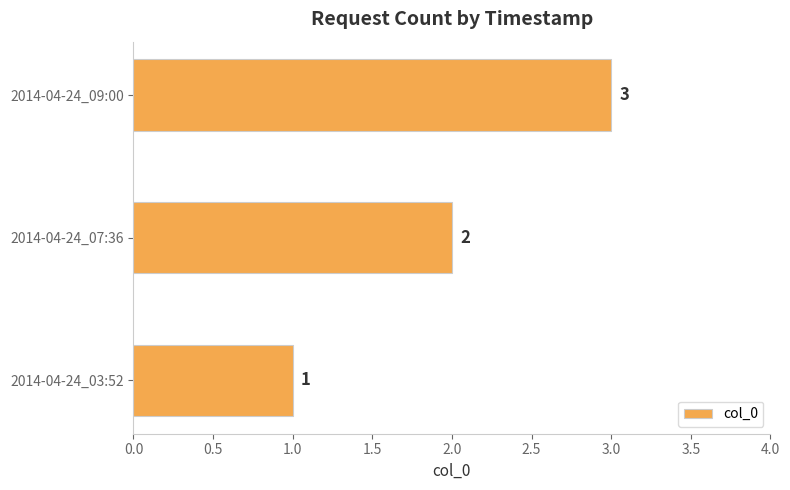

Where is the data nearest to the value 2?

2014-04-24_07:36